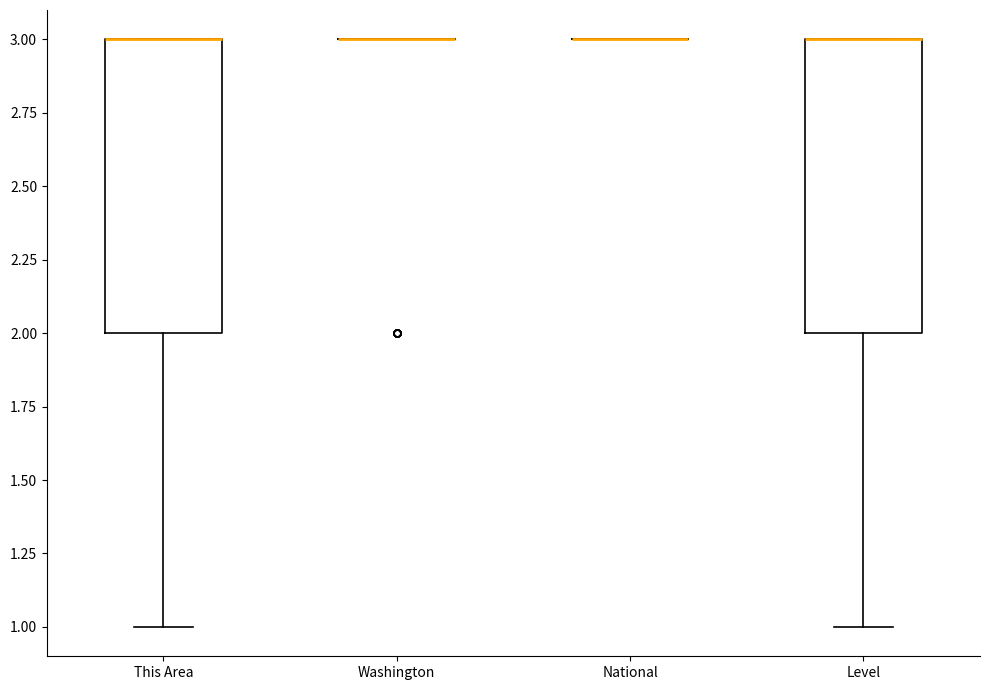

Reading left to right, transcribe this box plot: for each box, give where its median line is, the range the box spans, and where its two whiskers end, as read against the y-axis. The values are not printed on the chart, so give them approximately, as read against the axis.

This Area: median 3 (drawn on the box's upper edge), box 2 to 3, whiskers 1 to 3
Washington: box collapsed to a line at 3, whiskers 3 to 3
National: box collapsed to a line at 3, whiskers 3 to 3
Level: median 3 (drawn on the box's upper edge), box 2 to 3, whiskers 1 to 3